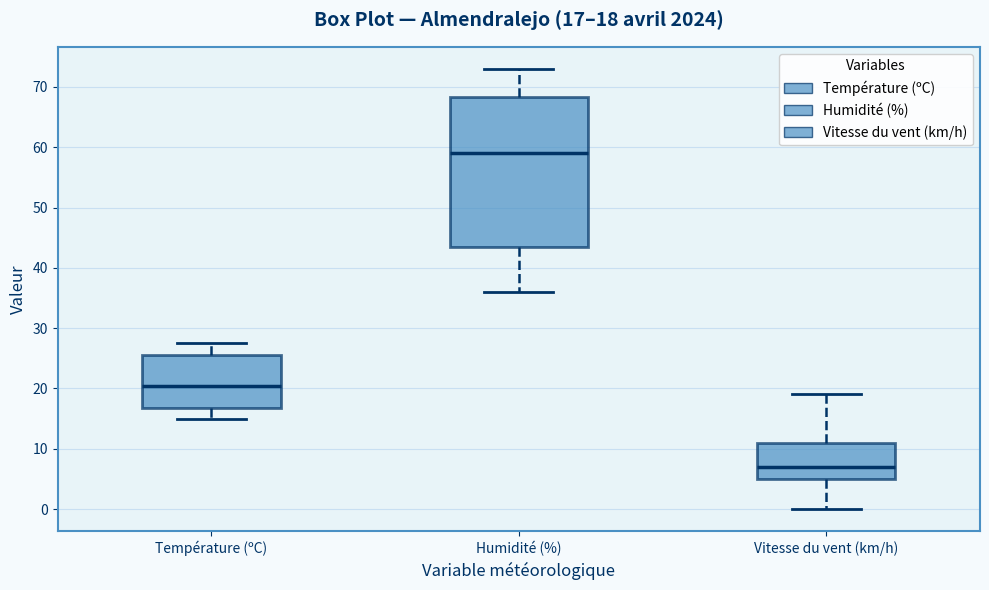

Which box is the tallest, from its lower edge to its upper edge?

Humidité (%)